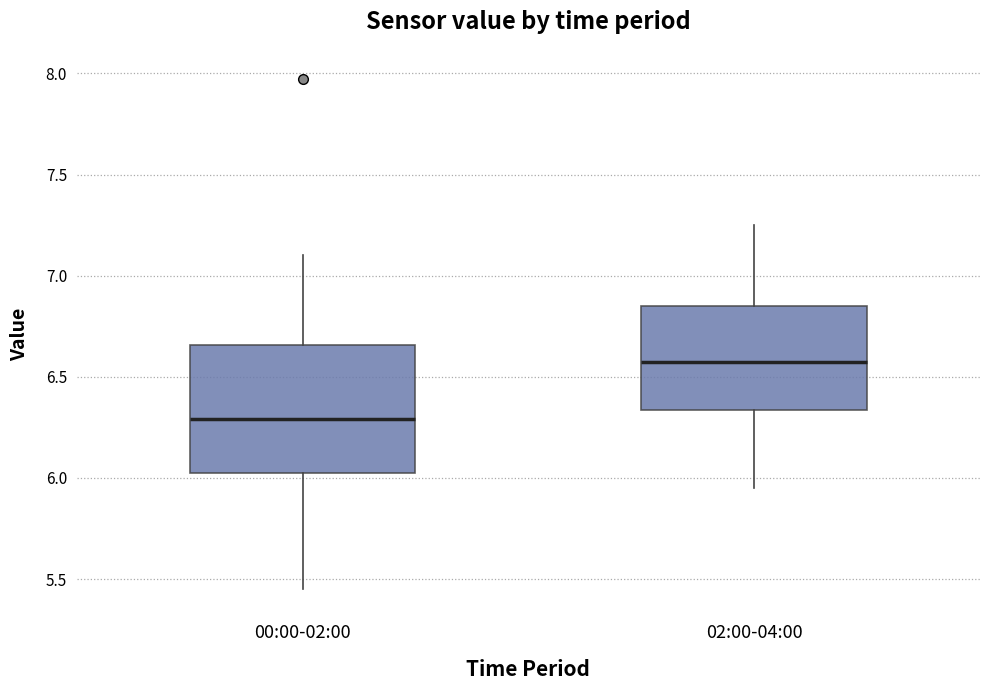

Reading left to right, read every box against the y-axis: the position of its median line, the range the box covers, and the ends of its whiskers. The values are not printed on the chart, so give them approximately, as read against the axis.

00:00-02:00: median 6.30, box 6.00 to 6.65, whiskers 5.45 to 7.10
02:00-04:00: median 6.60, box 6.35 to 6.85, whiskers 5.95 to 7.25